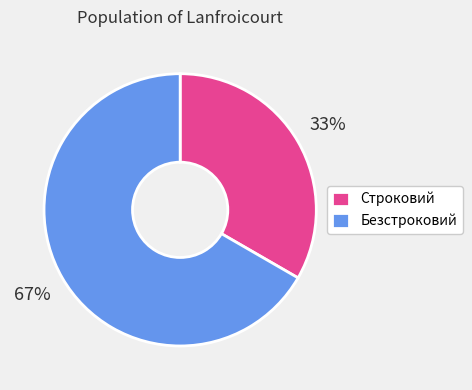

How many slices are in this pie chart?

2